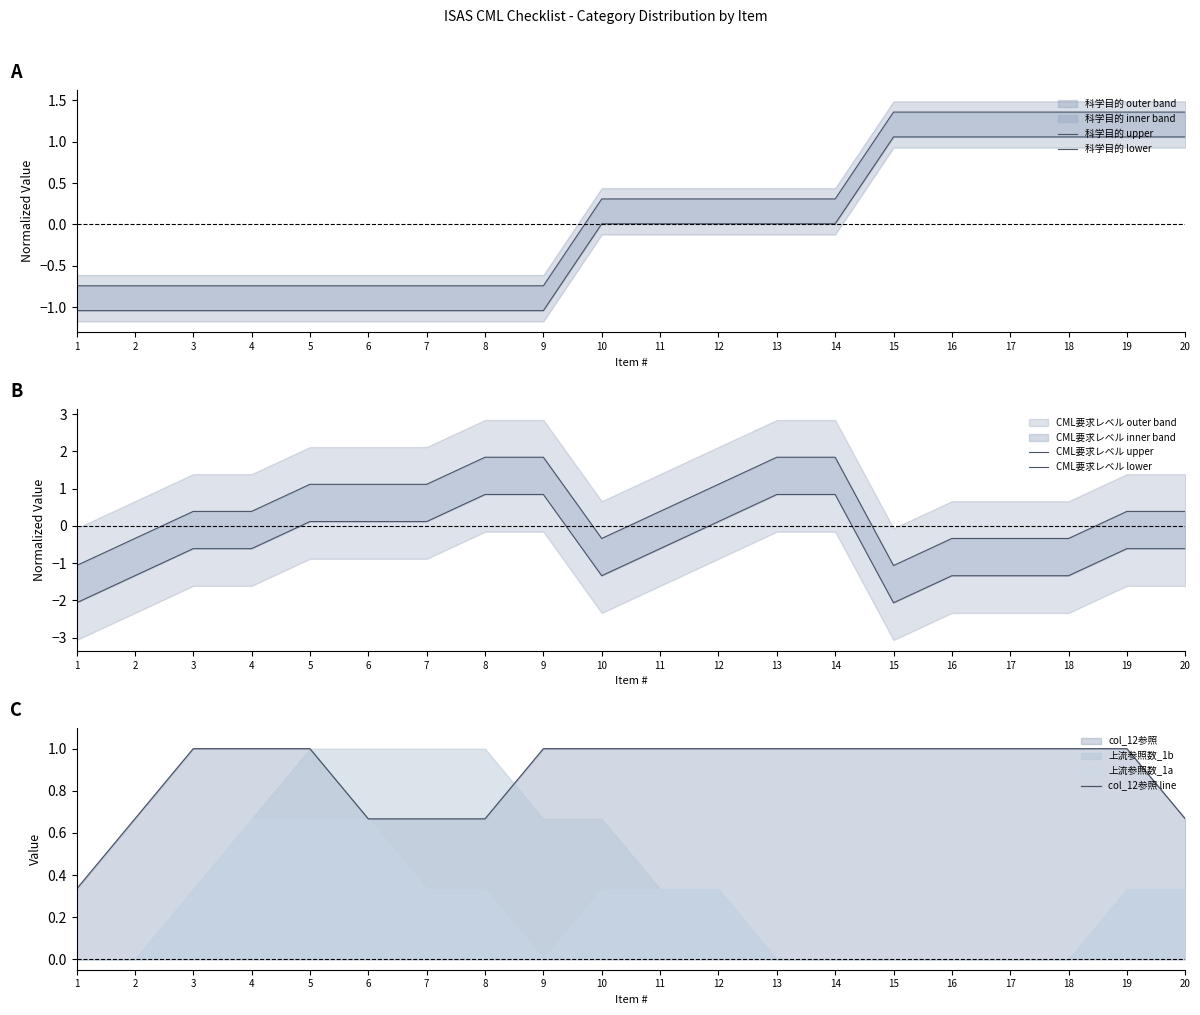

What is the sum of all 科学目的 lower values?

-3.0